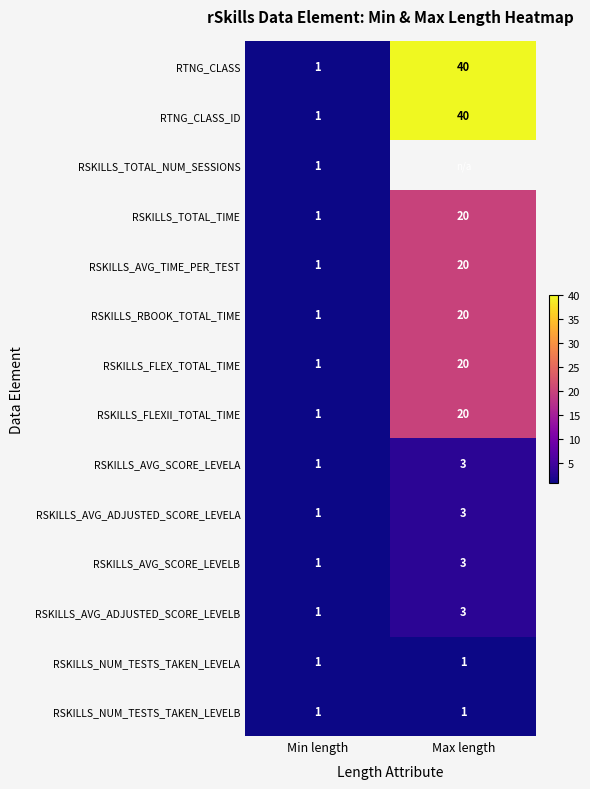

What is the difference between the RSKILLS_TOTAL_TIME values at Max length and Min length?

19